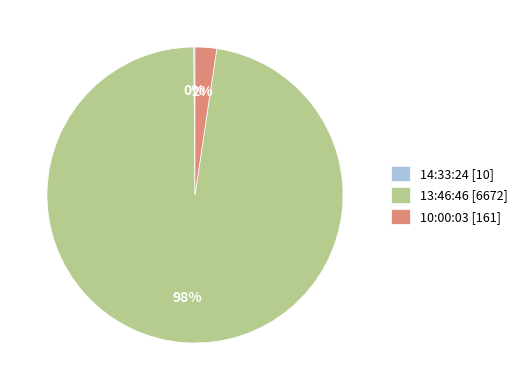

Which slice is the largest?

13:46:46 [6672]